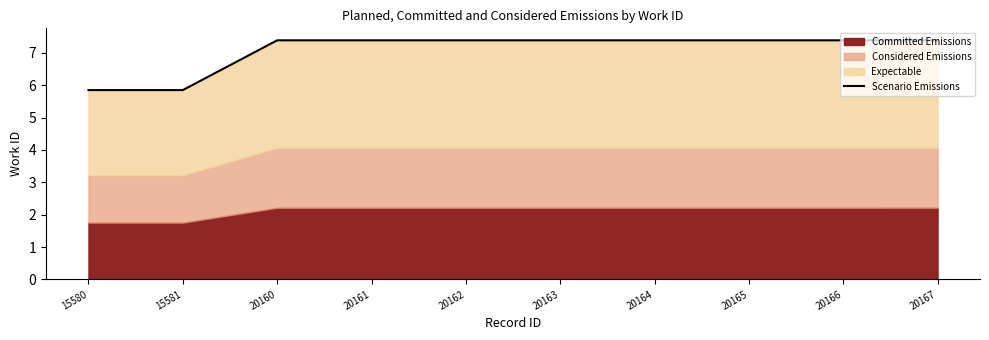

True or false: the data shows 11.3 at 20164.

False